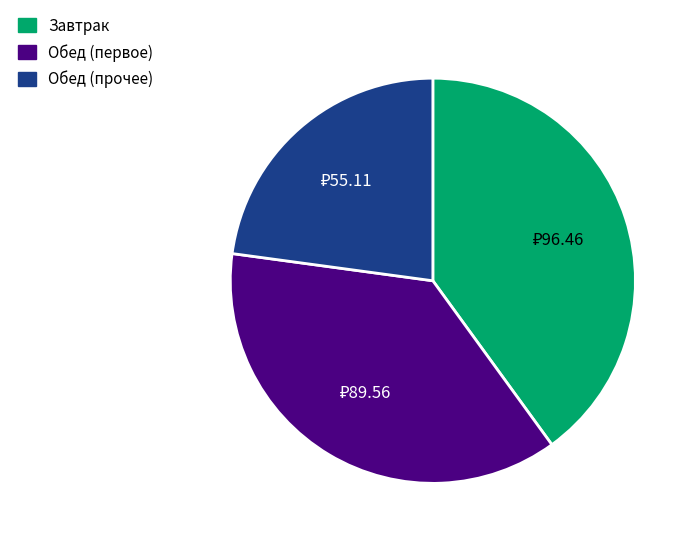

Is there a majority slice in this chart?

No